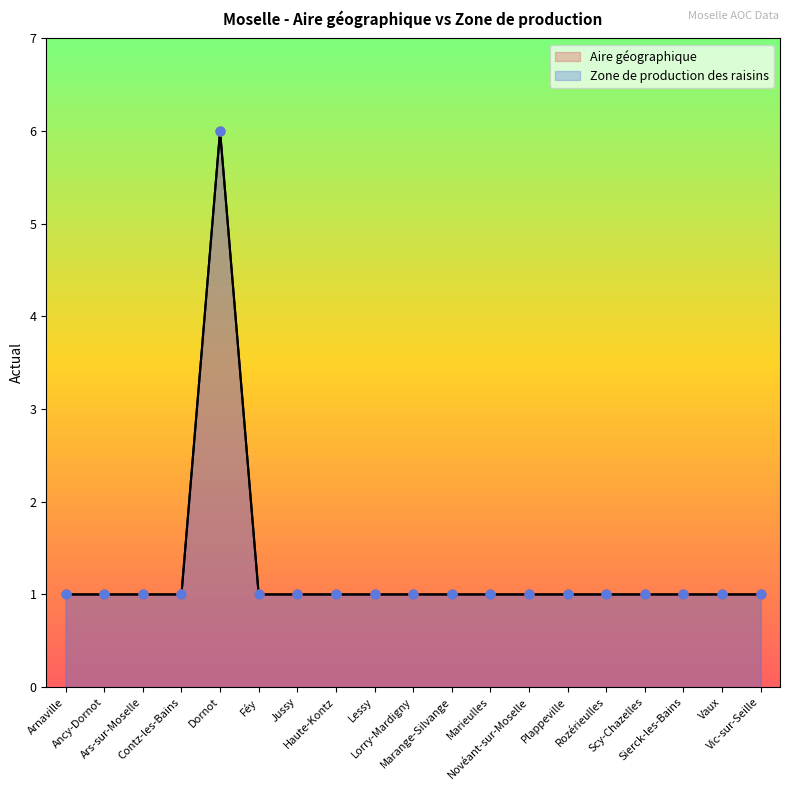

Is the value of Aire géographique at Lorry-Mardigny greater than the value of Zone de production des raisins at Plappeville?

No